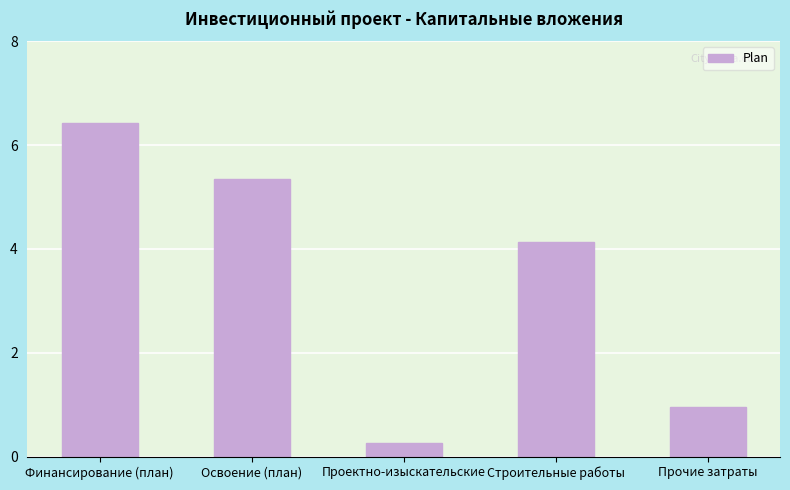

Rank the categories by value from lowest to highest.

Проектно-изыскательские, Прочие затраты, Строительные работы, Освоение (план), Финансирование (план)